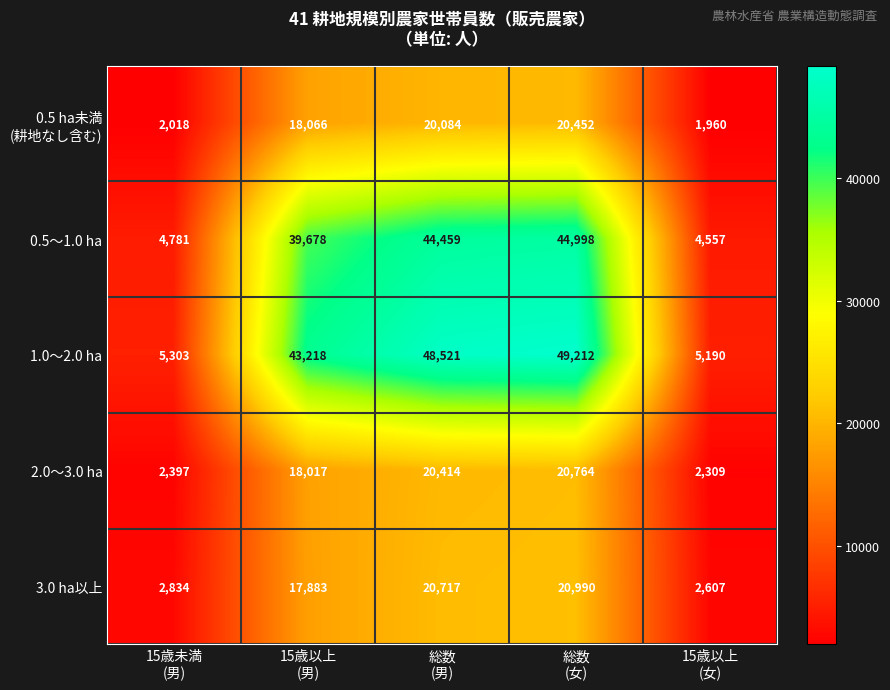

Which series has the widest spread of values?

1.0～2.0 ha